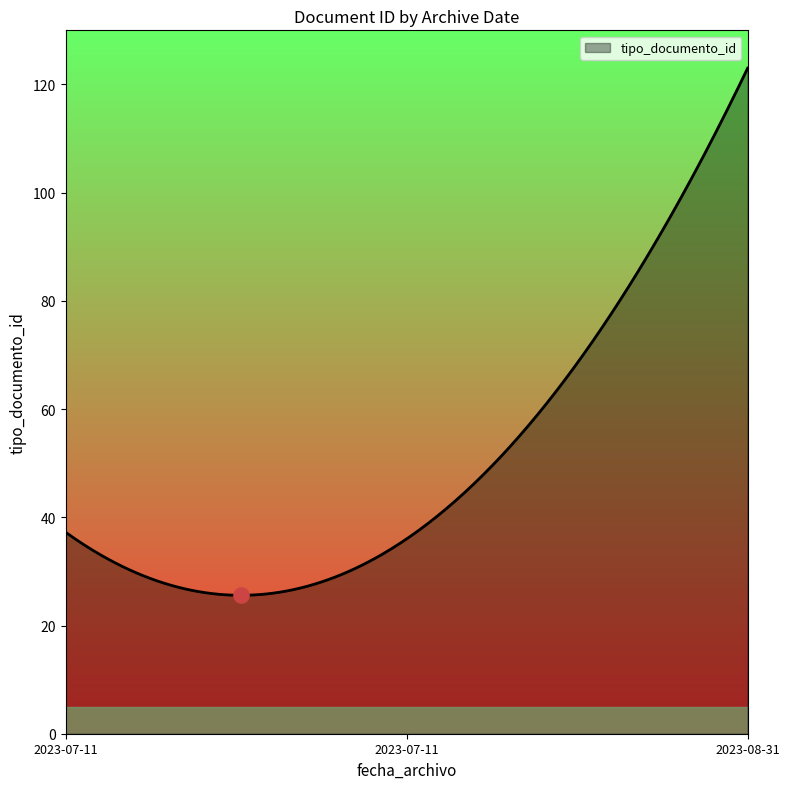

What is the greatest value displayed?

123.0